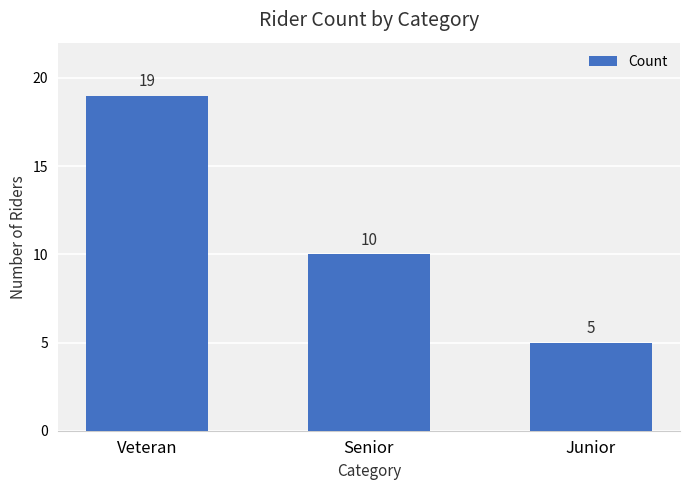

Reading right to left, what are all the values shown in this chart?

5	10	19